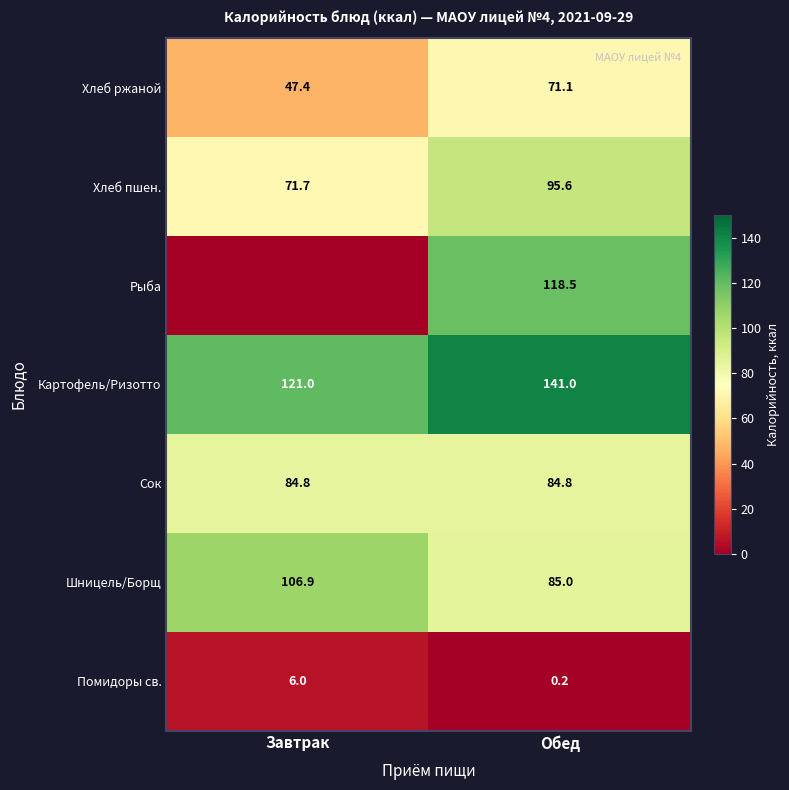

At which label does Помидоры св. reach its peak?

Завтрак